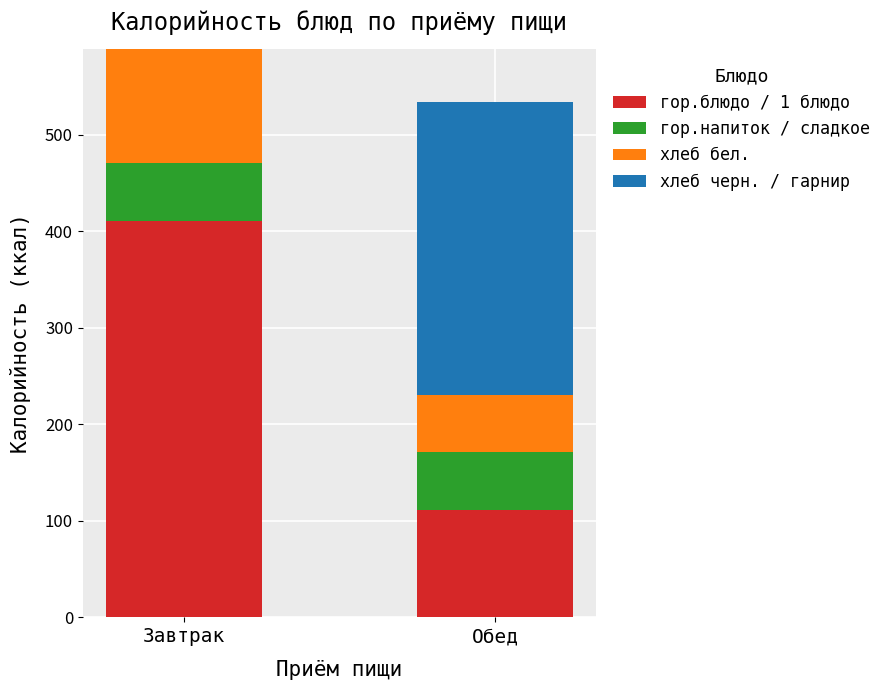

What is the sum of the гор.блюдо / 1 блюдо values at Обед and Завтрак?

521.7